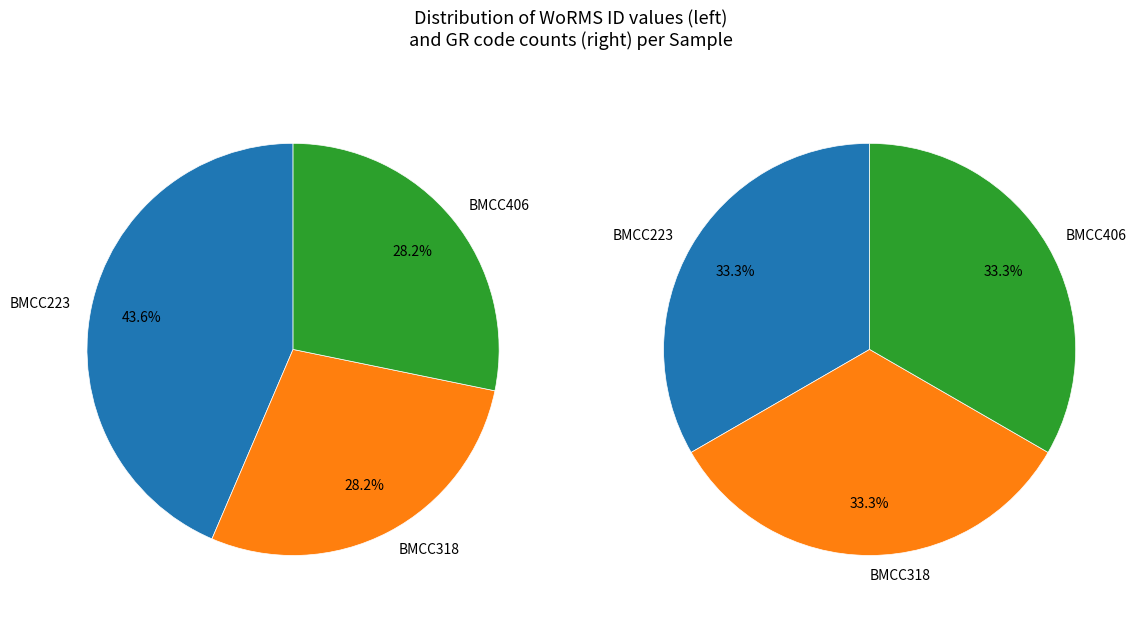

Count the number of slices in the pie.

3